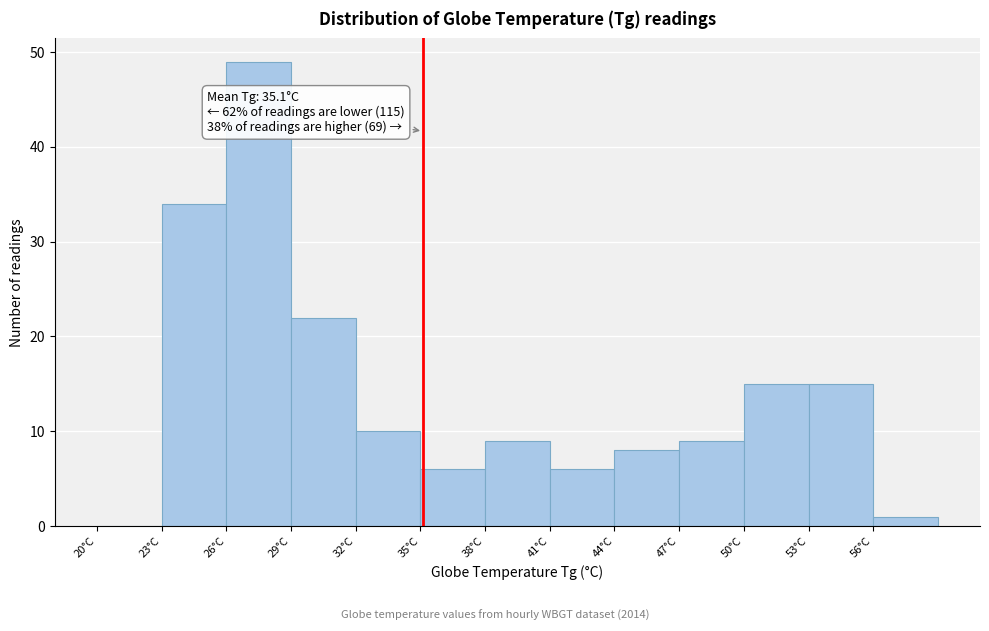

Over which range of the x-axis is the bar tallest?

26 to 29